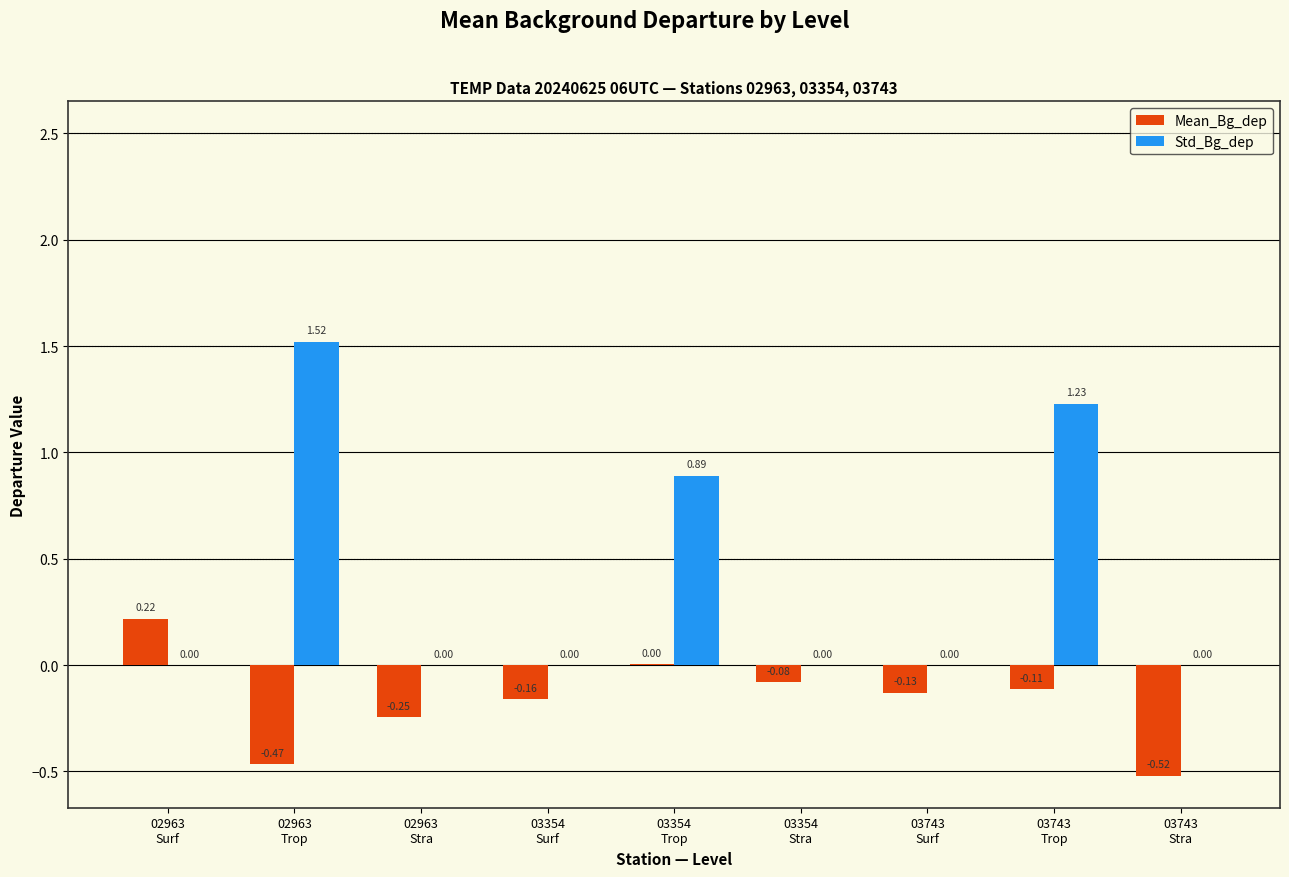

Which series has the largest total across all categories?

Std_Bg_dep